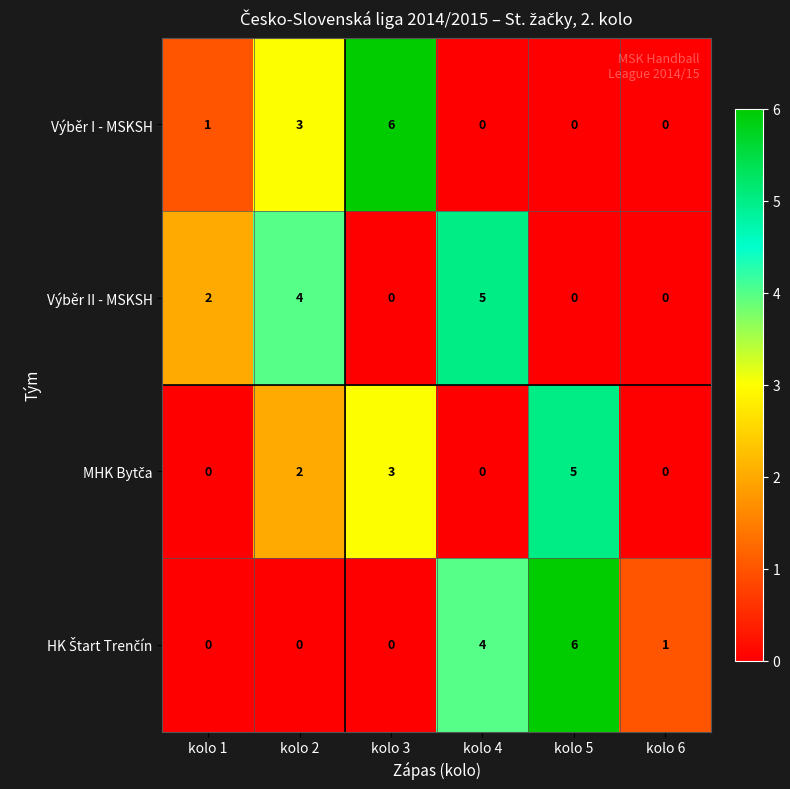

How many series are shown in this chart?

4